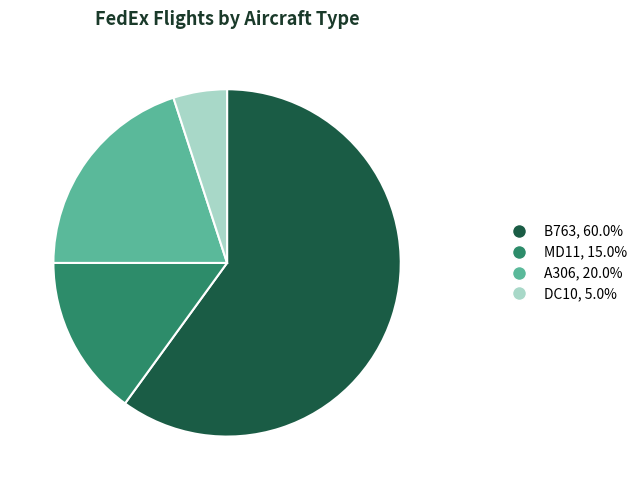

Is there a majority slice in this chart?

Yes